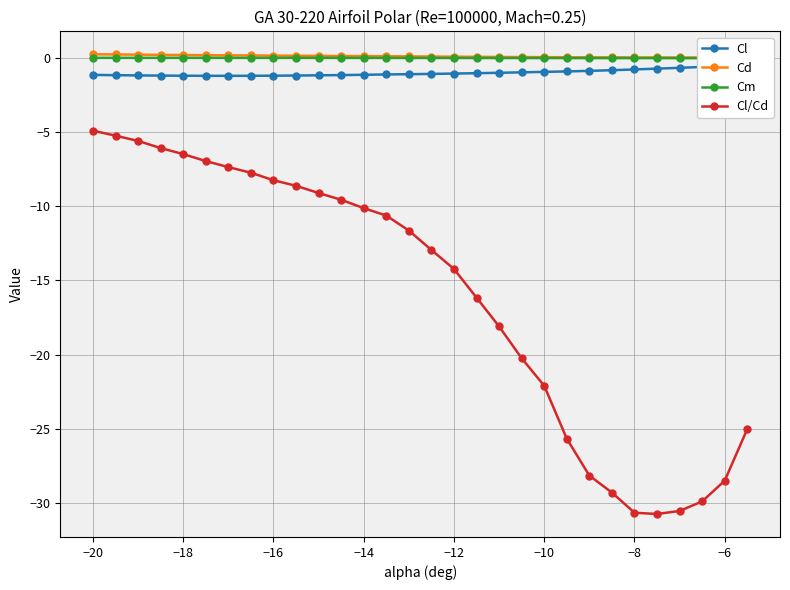

How many lines are shown in the chart?

4